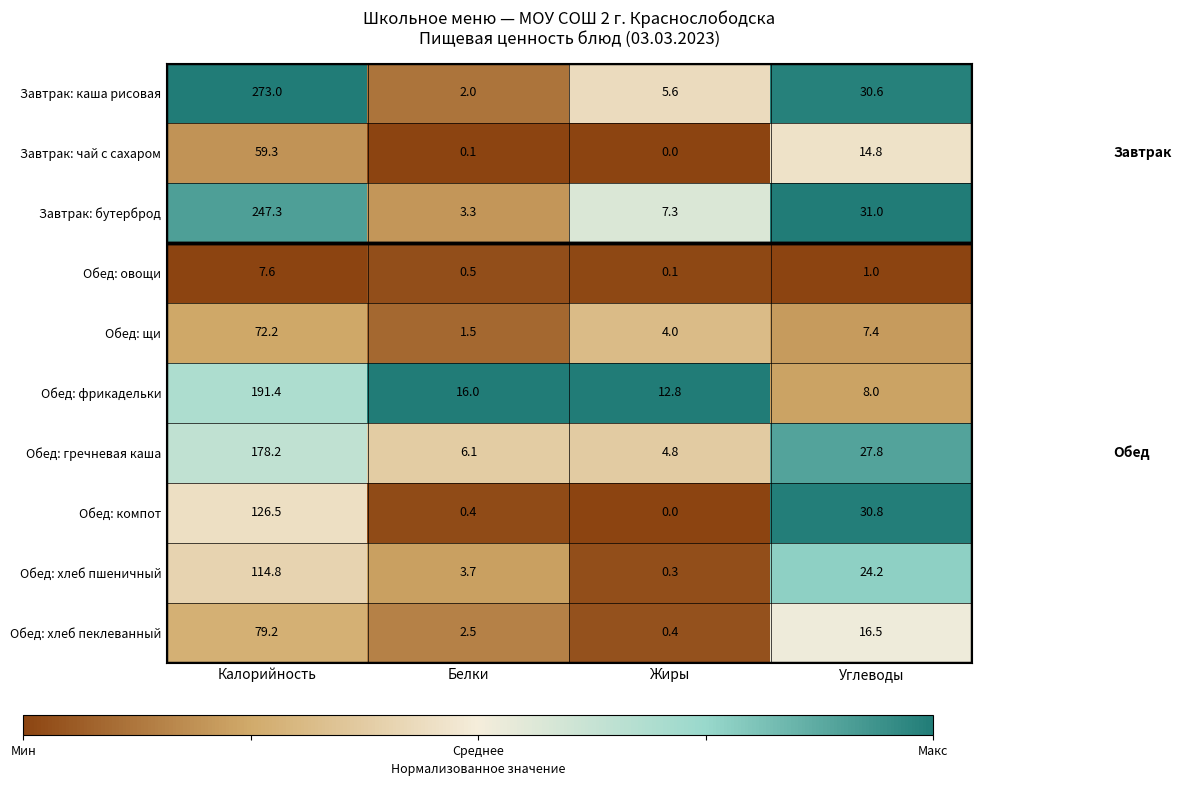

The Обед: хлеб пеклеванный series shows 2.5 at Белки. True or false?

True